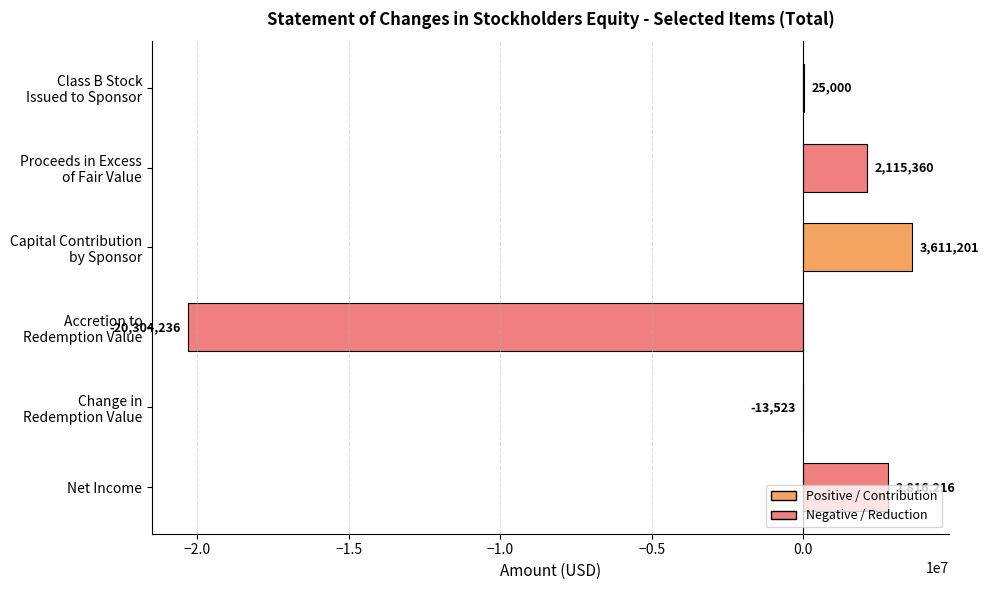

What is the greatest value displayed?

3611201